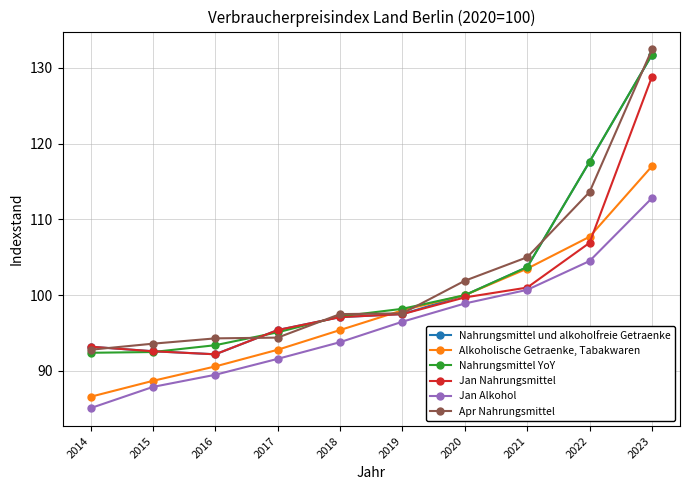

What is the difference between the maximum and second lowest values in the Jan Alkohol series?

24.9